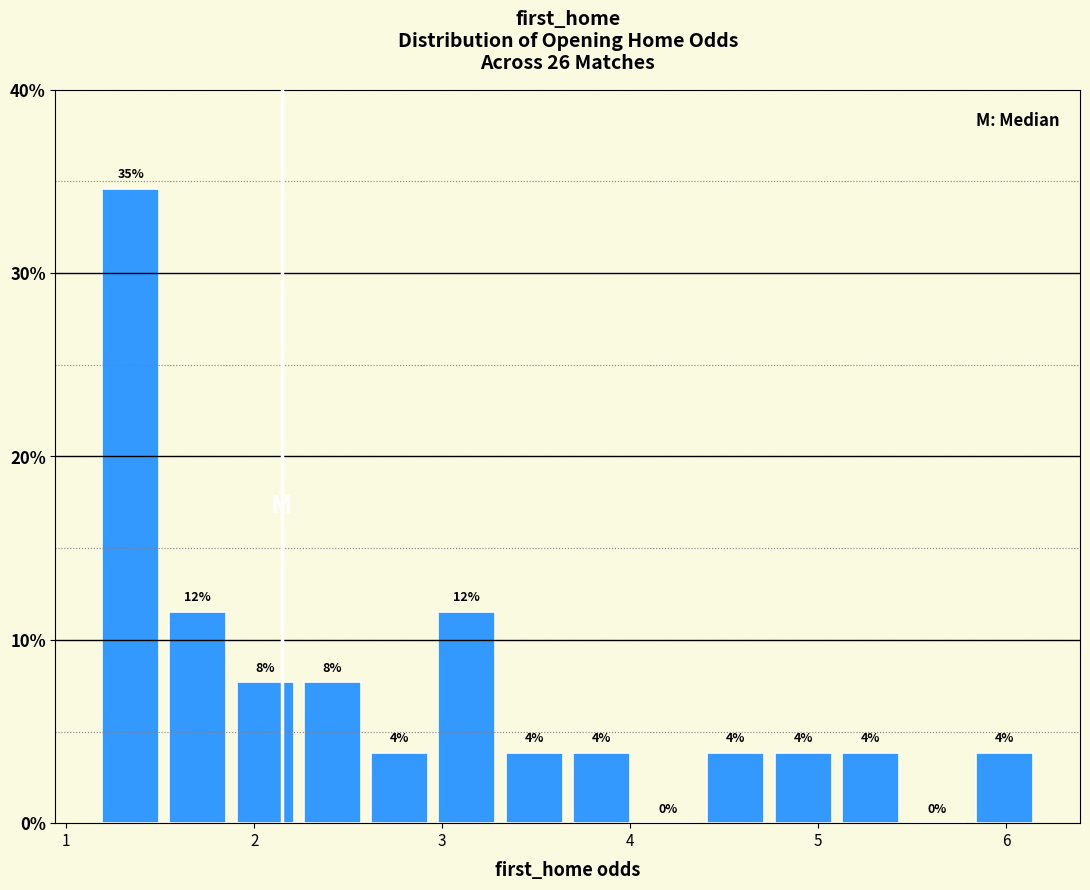

Around what value on the x-axis is the tallest bar? Give the approximate position of its centre, as read against the axis.

1.3